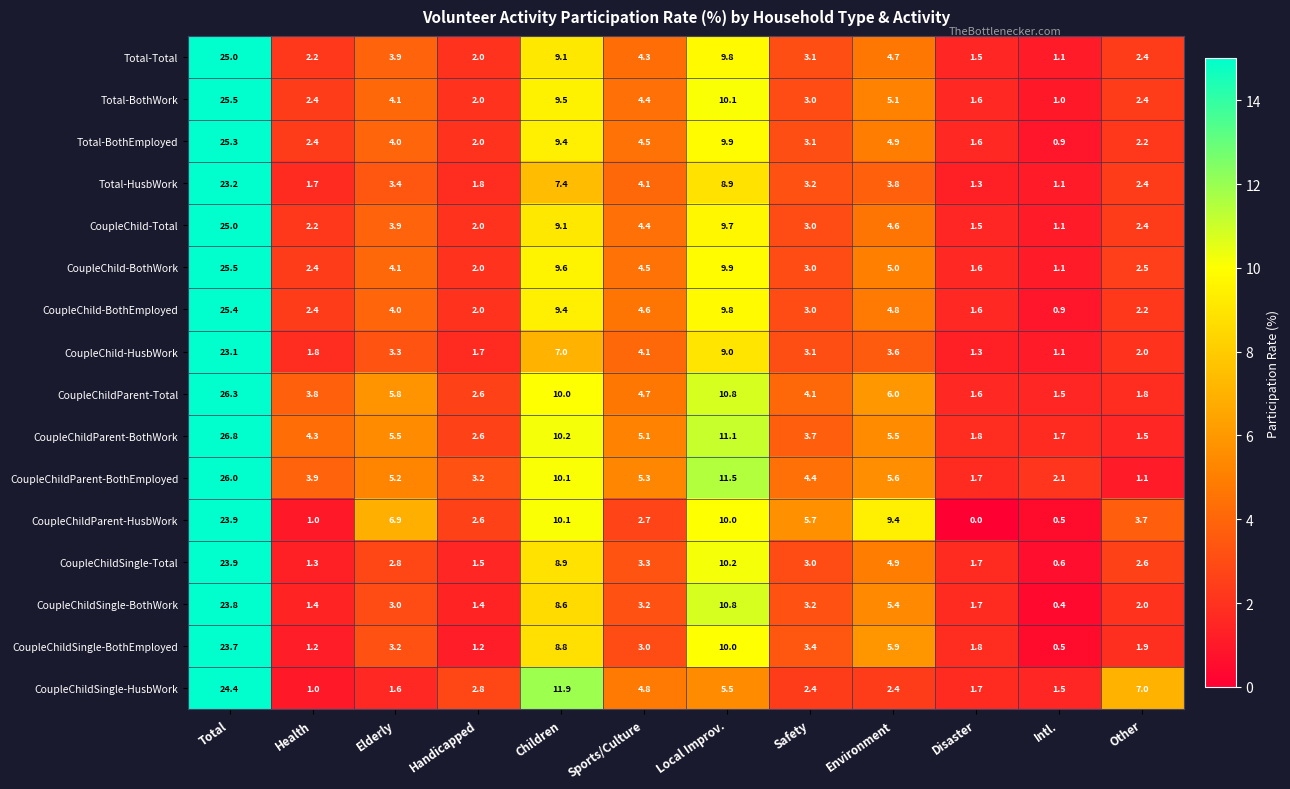

What is the difference between the highest and lowest values at Total?

3.7